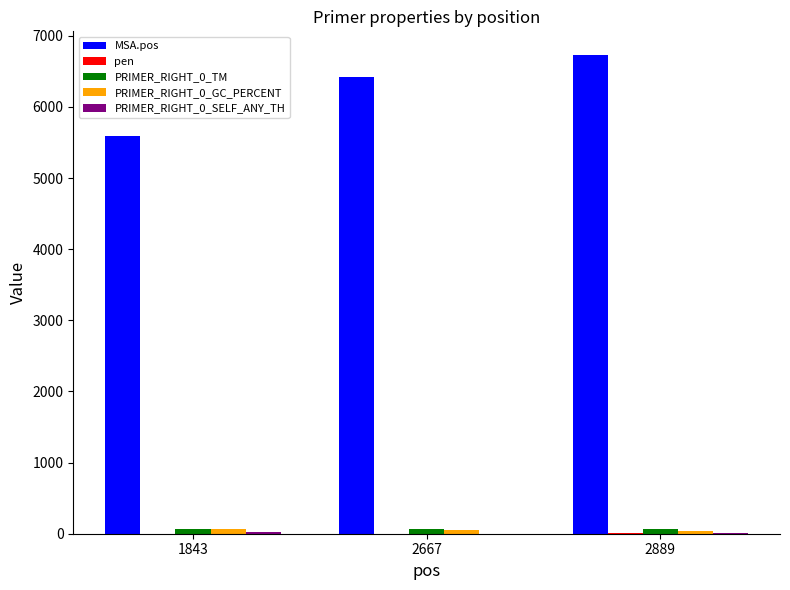

What is the difference between the MSA.pos values at 2667 and 2889?

303.0